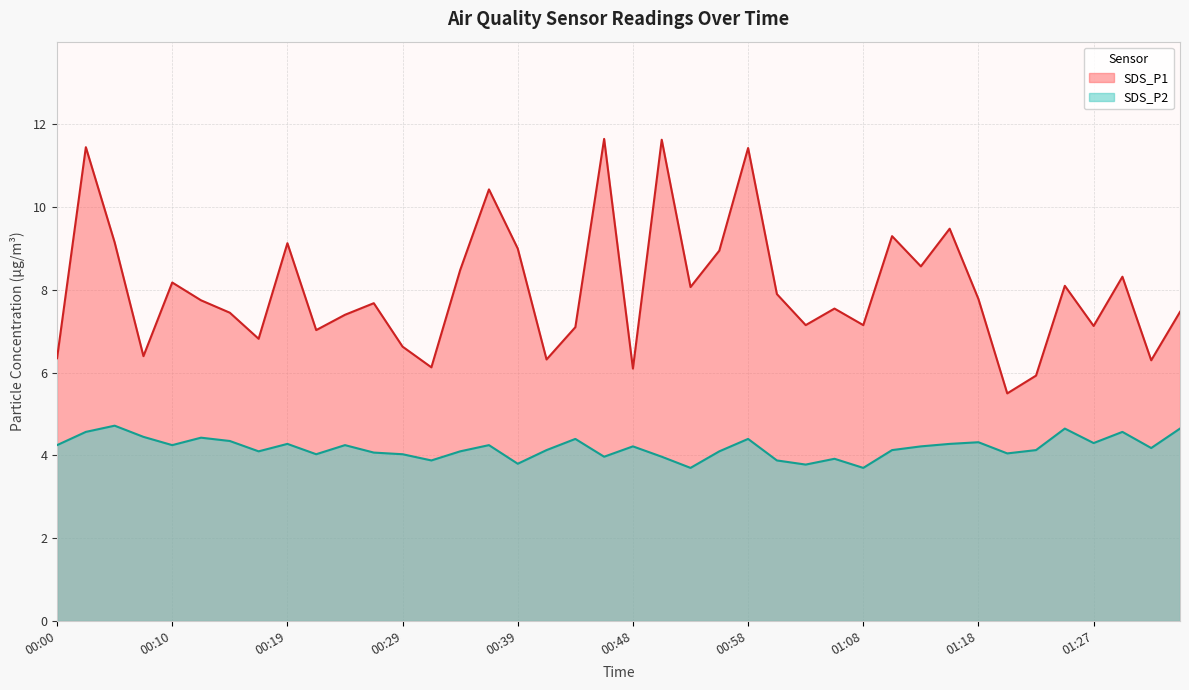

True or false: SDS_P1 and SDS_P2 intersect in this chart.

False